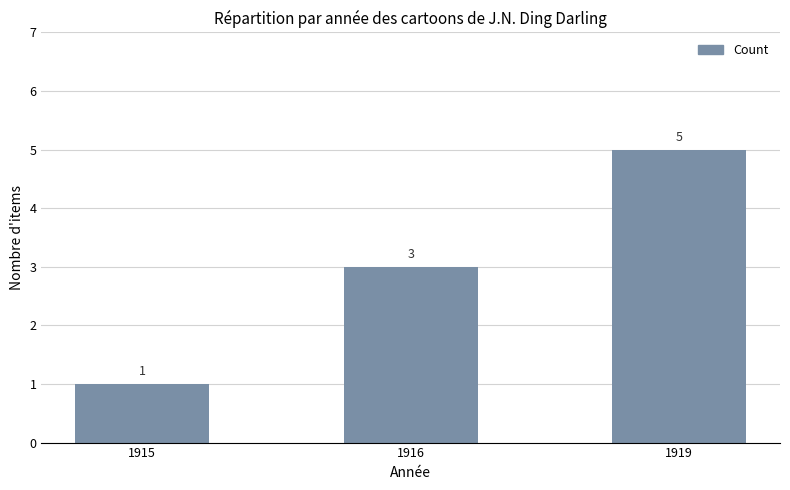

How many bars are there in total?

3